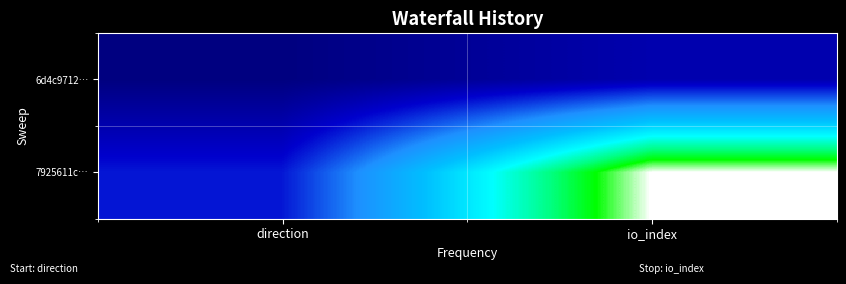

What is the spread (max minus min) of values at direction?

2